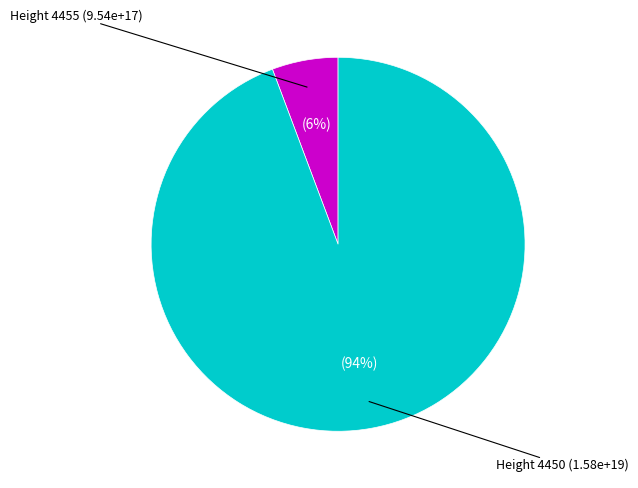

To the nearest percent, what is the average slice percentage?

50%